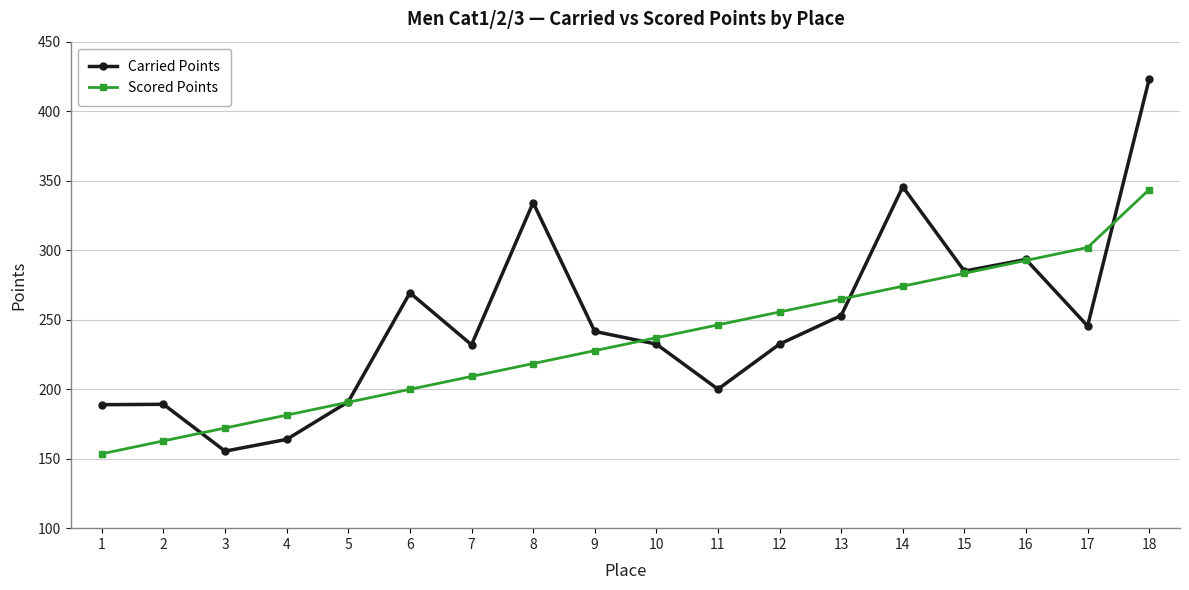

Which series ends up on top after the final intersection of Carried Points and Scored Points?

Carried Points